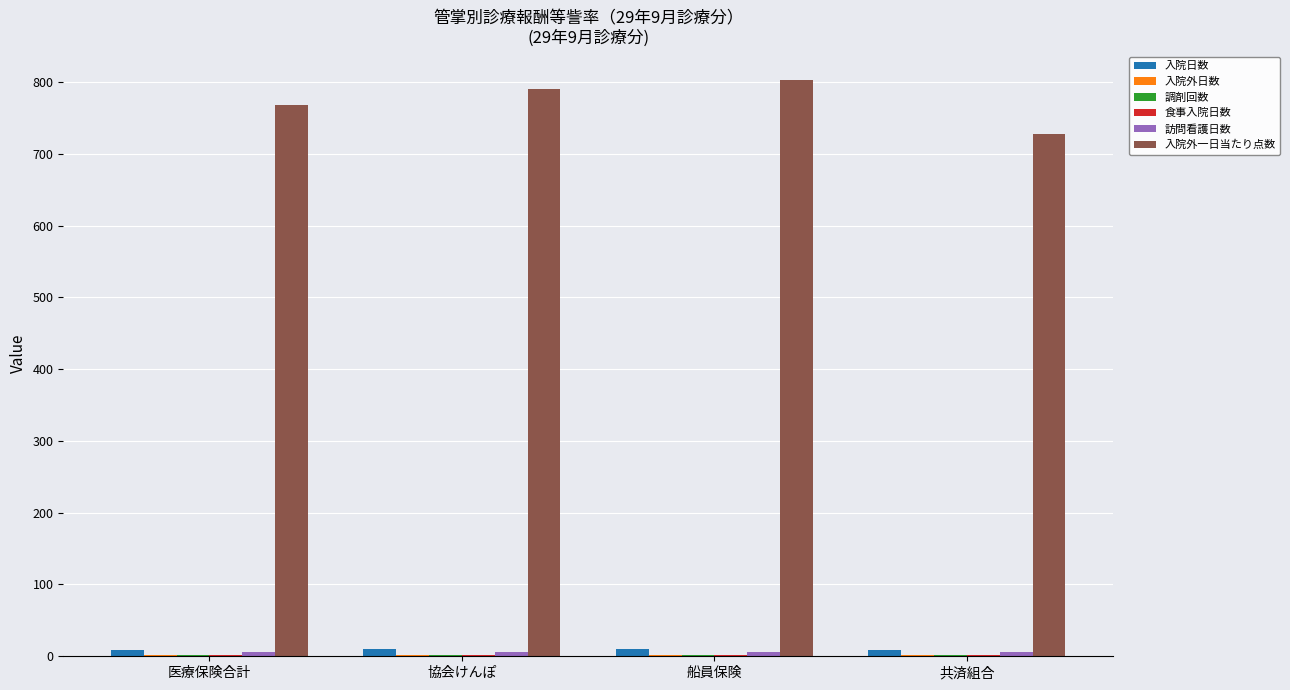

What is the minimum value for 入院日数?

8.5